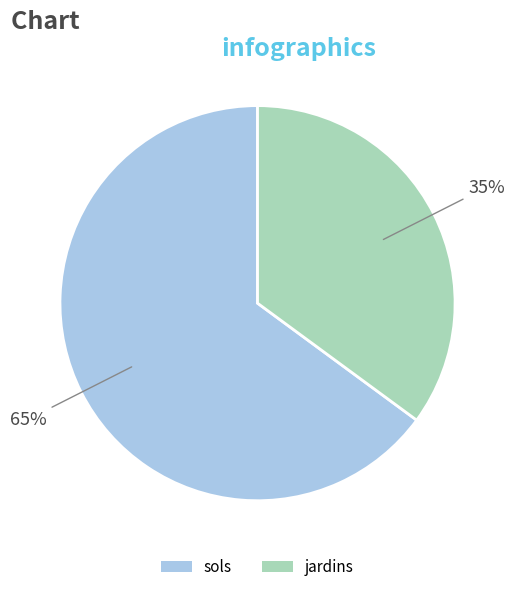

What percentage is the jardins slice, to the nearest percent?

35%